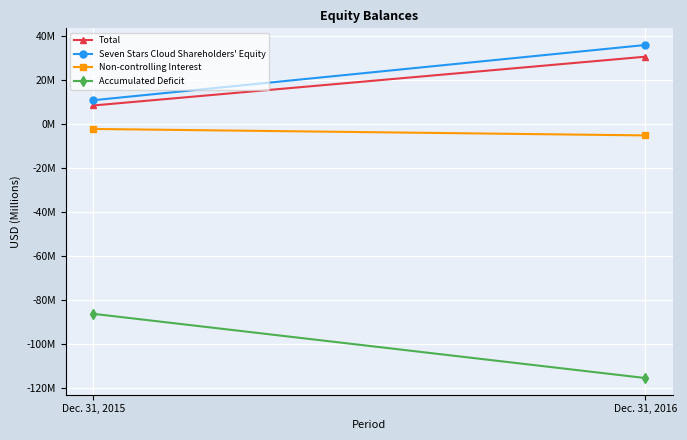

At which category does the chart reach its peak across all series?

Dec. 31, 2016